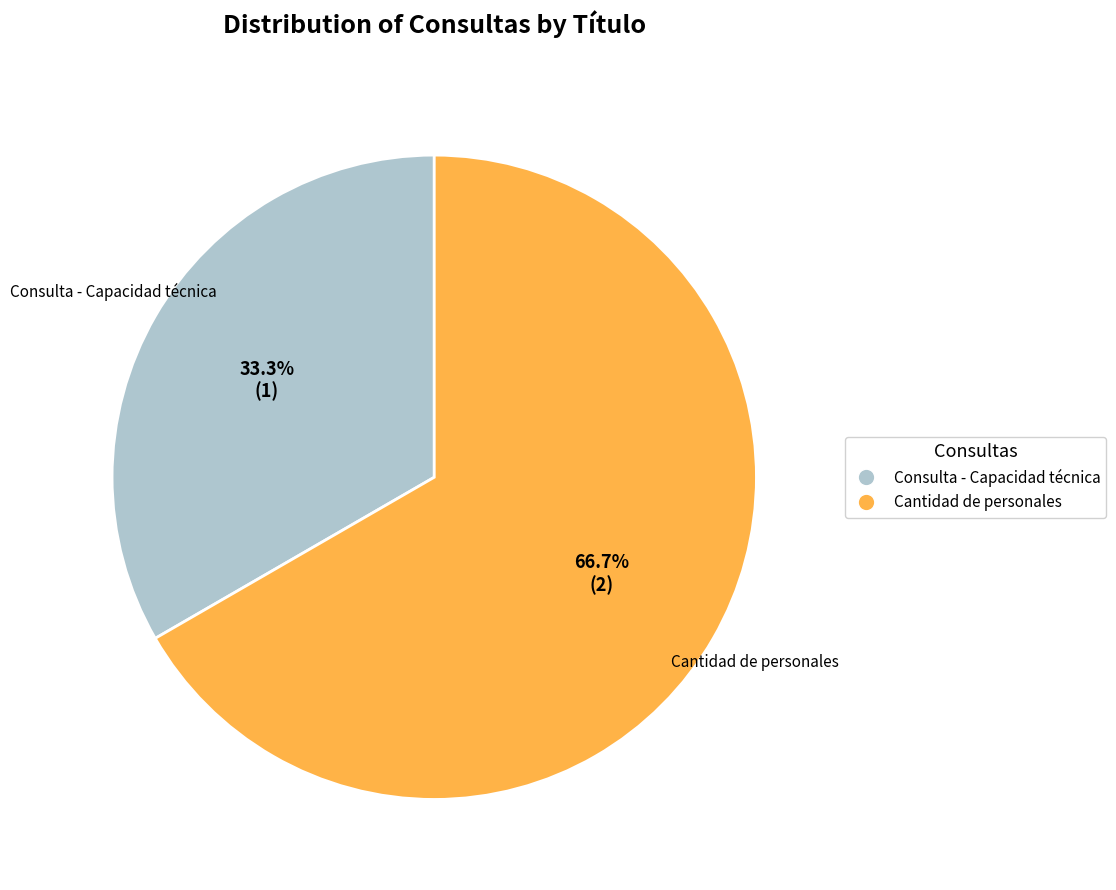

Between Cantidad de personales and Consulta - Capacidad técnica, which is larger?

Cantidad de personales